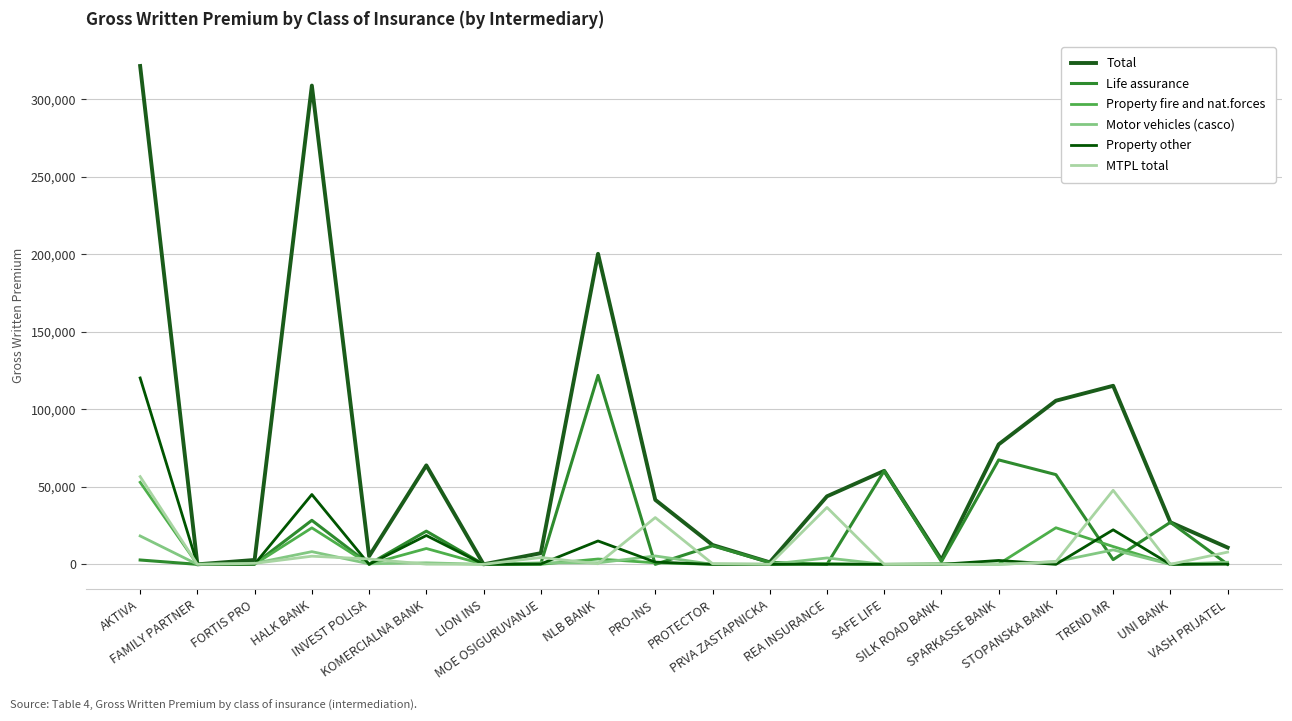

The value of Life assurance at TREND MR is 3040. True or false?

True